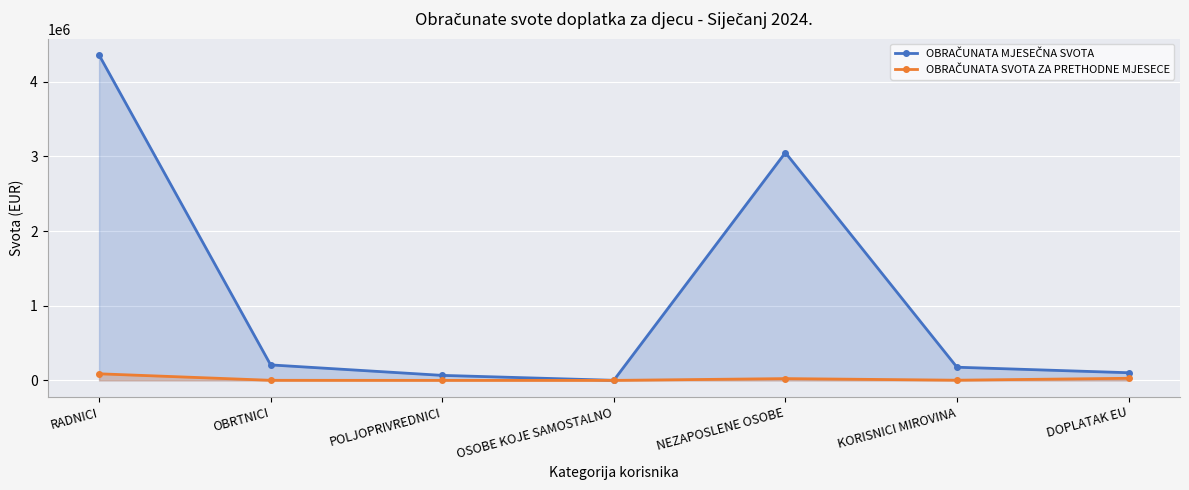

Is the value of OBRAČUNATA SVOTA ZA PRETHODNE MJESECE at RADNICI greater than the value of OBRAČUNATA MJESEČNA SVOTA at DOPLATAK EU?

No